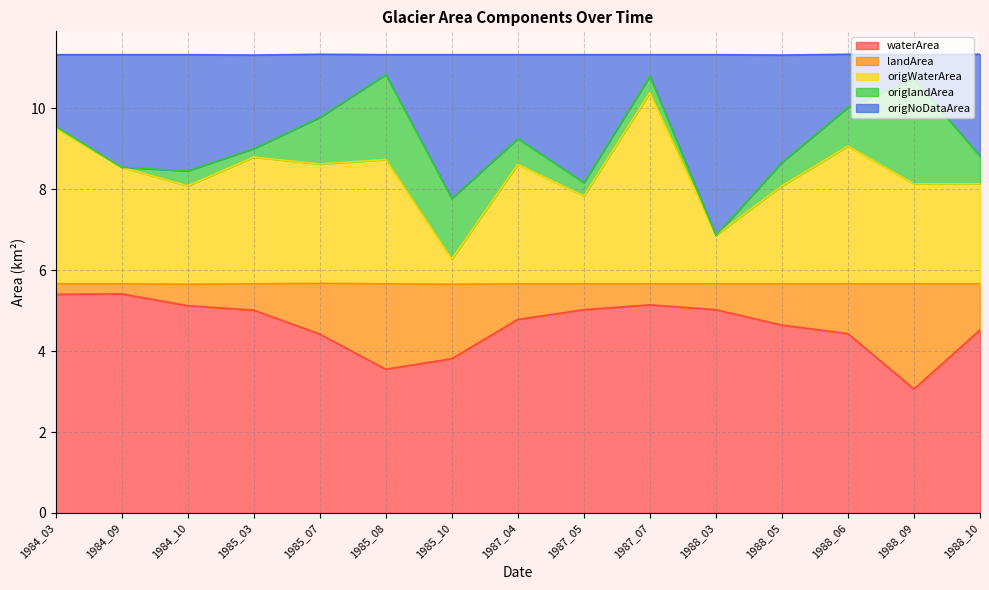

True or false: origNoDataArea has more than 1 interior local peaks.

True